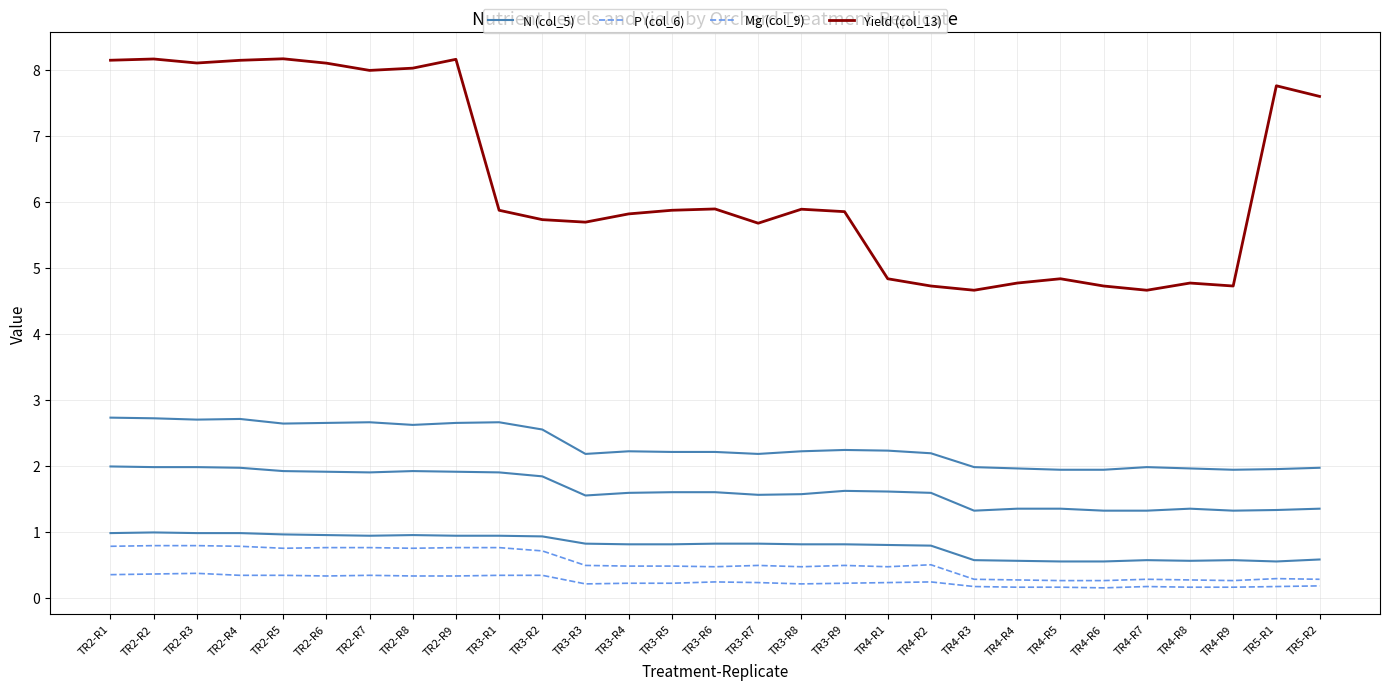

Is the value of P (col_6) at TR3-R5 greater than the value of N (col_5) at TR3-R4?

No